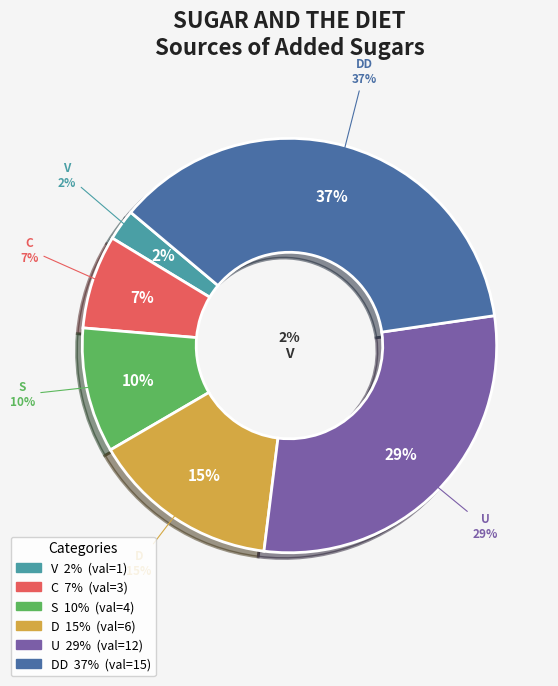

True or false: S accounts for 10% of the total.

True